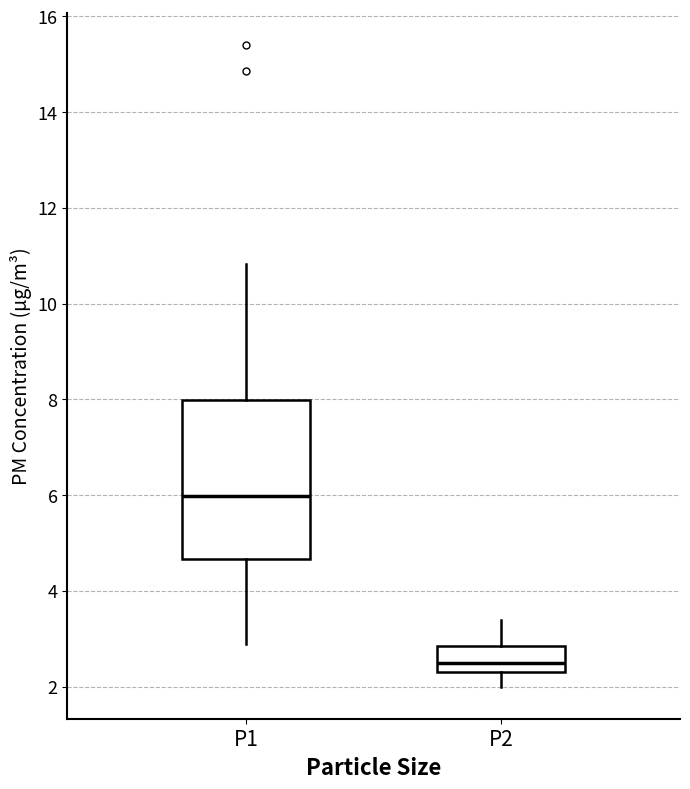

Which box's median line is the lowest?

P2